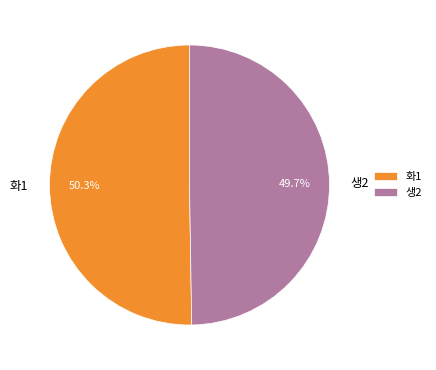

Approximately how many times larger is the value at 화1 compared to 생2?

1.0